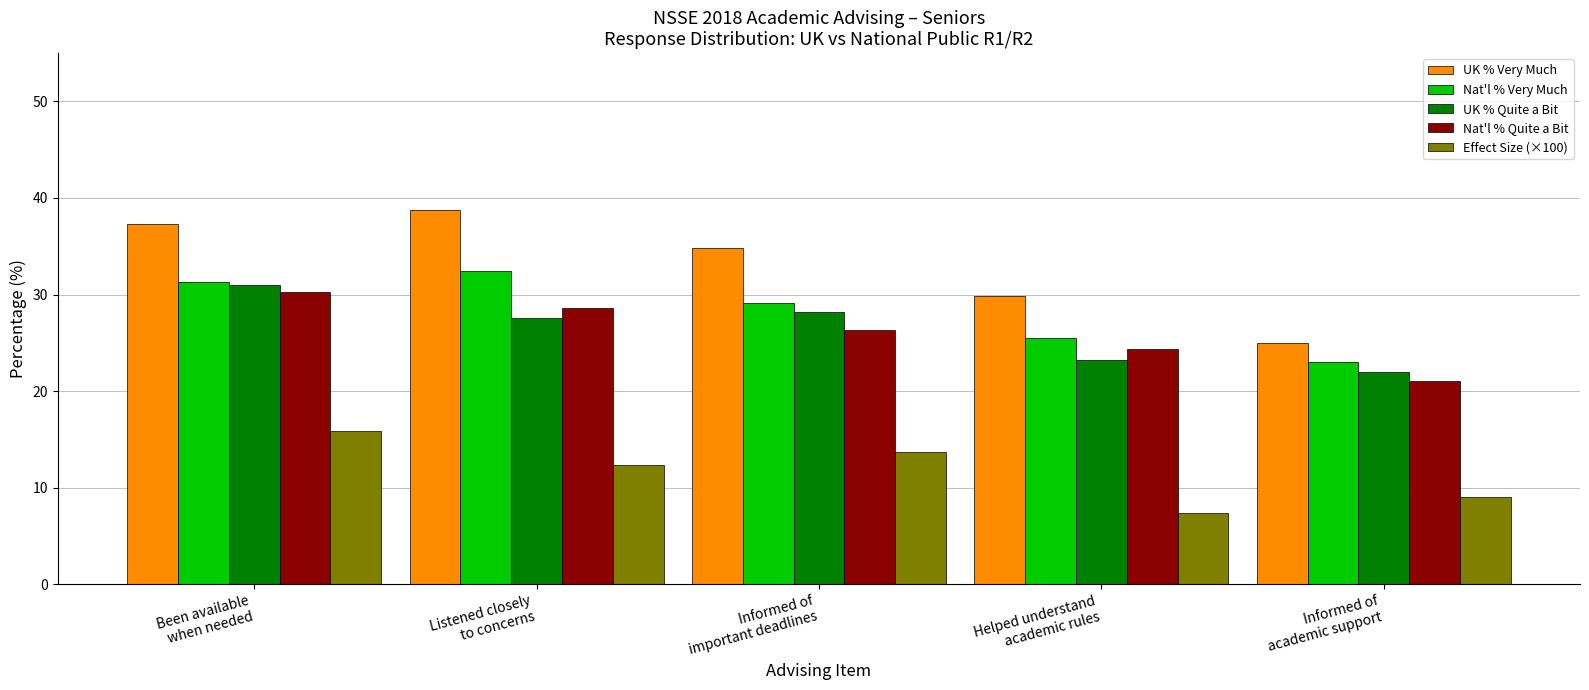

Reading left to right, extract all data points from this chart.

UK % Very Much: Been available
when needed=37.3	Listened closely
to concerns=38.8	Informed of
important deadlines=34.8	Helped understand
academic rules=29.8	Informed of
academic support=25.0
Nat'l % Very Much: Been available
when needed=31.3	Listened closely
to concerns=32.4	Informed of
important deadlines=29.1	Helped understand
academic rules=25.5	Informed of
academic support=23.0
UK % Quite a Bit: Been available
when needed=31.0	Listened closely
to concerns=27.6	Informed of
important deadlines=28.2	Helped understand
academic rules=23.2	Informed of
academic support=22.0
Nat'l % Quite a Bit: Been available
when needed=30.3	Listened closely
to concerns=28.6	Informed of
important deadlines=26.3	Helped understand
academic rules=24.4	Informed of
academic support=21.0
Effect Size (×100): Been available
when needed=15.9	Listened closely
to concerns=12.4	Informed of
important deadlines=13.7	Helped understand
academic rules=7.4	Informed of
academic support=9.0